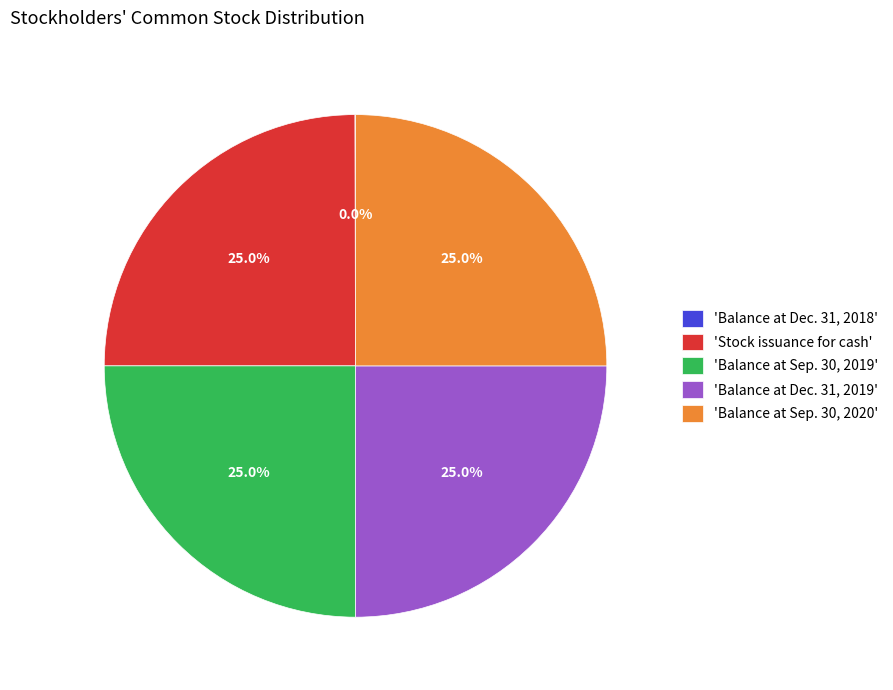

What is the ratio of the value at 'Balance at Sep. 30, 2019' to the value at 'Balance at Dec. 31, 2019'?

1.0